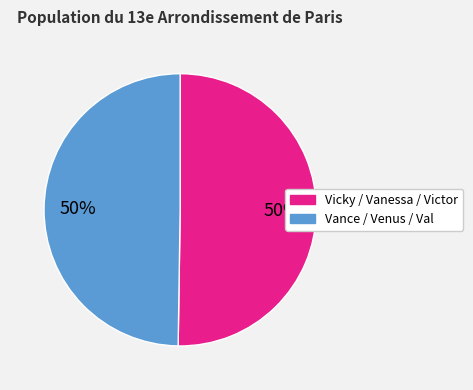

To the nearest percent, what is the average slice percentage?

50%